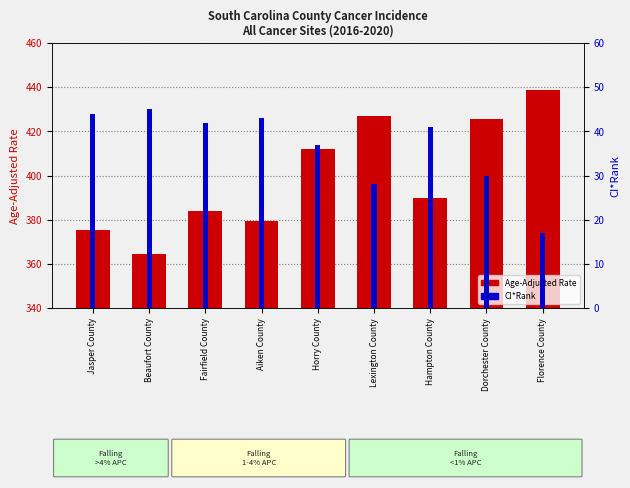

What is the maximum value for CI*Rank?

45.0